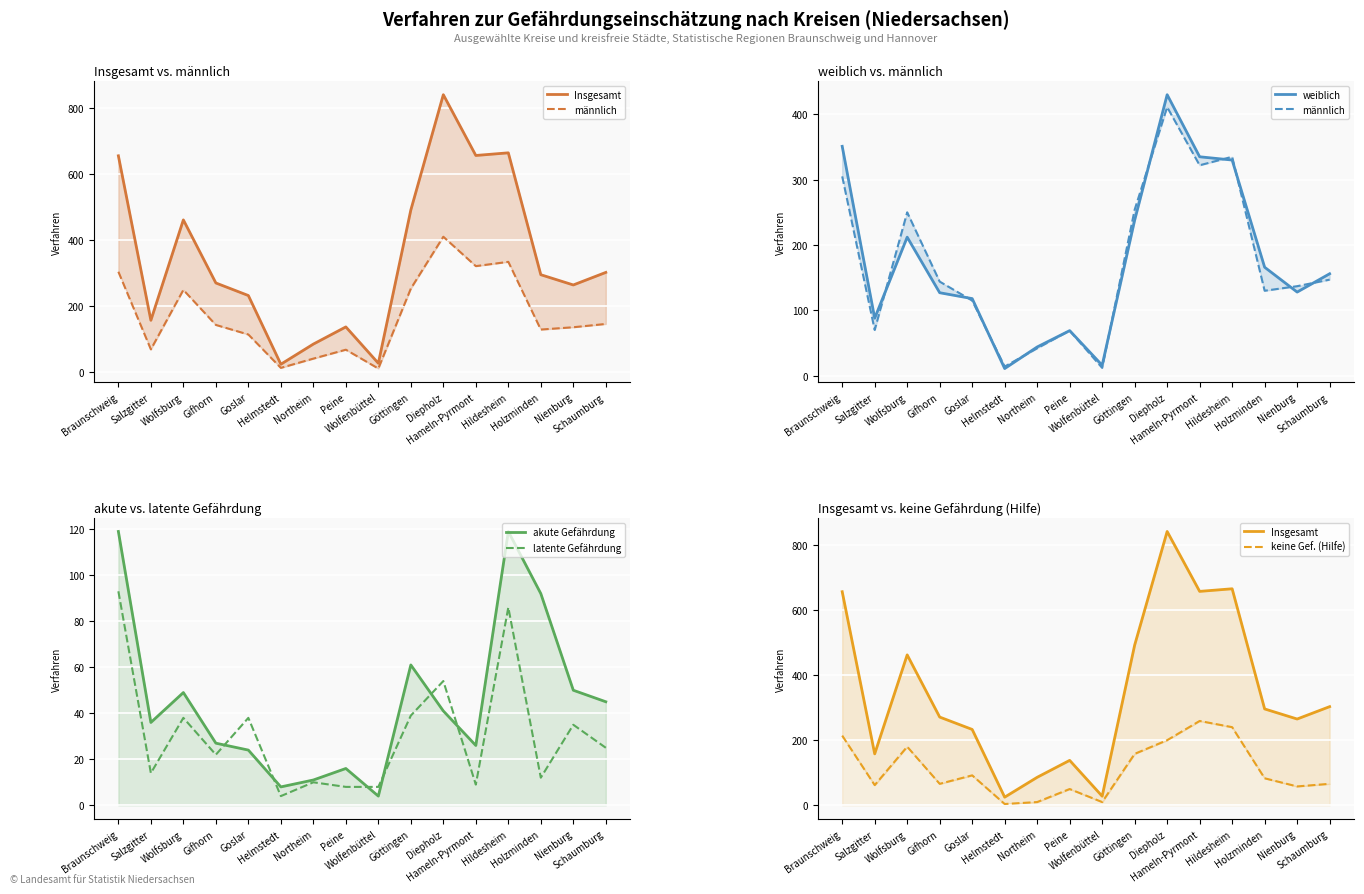

True or false: weiblich and Insgesamt intersect in this chart.

False